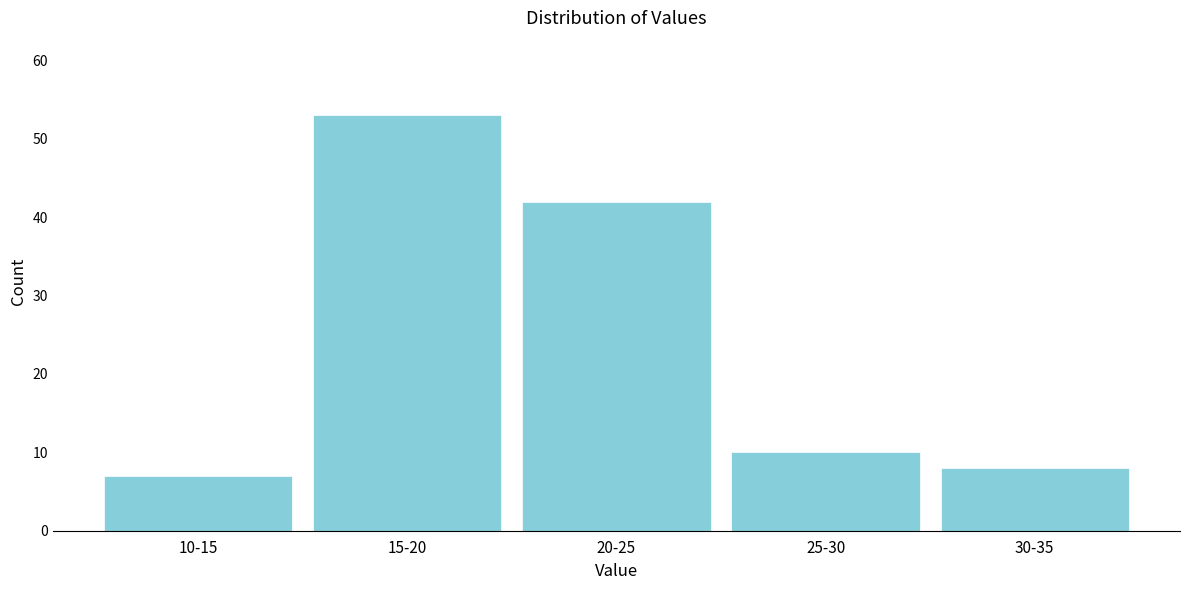

Reading right to left, extract all data points from this chart.

30-35=8	25-30=10	20-25=42	15-20=53	10-15=7